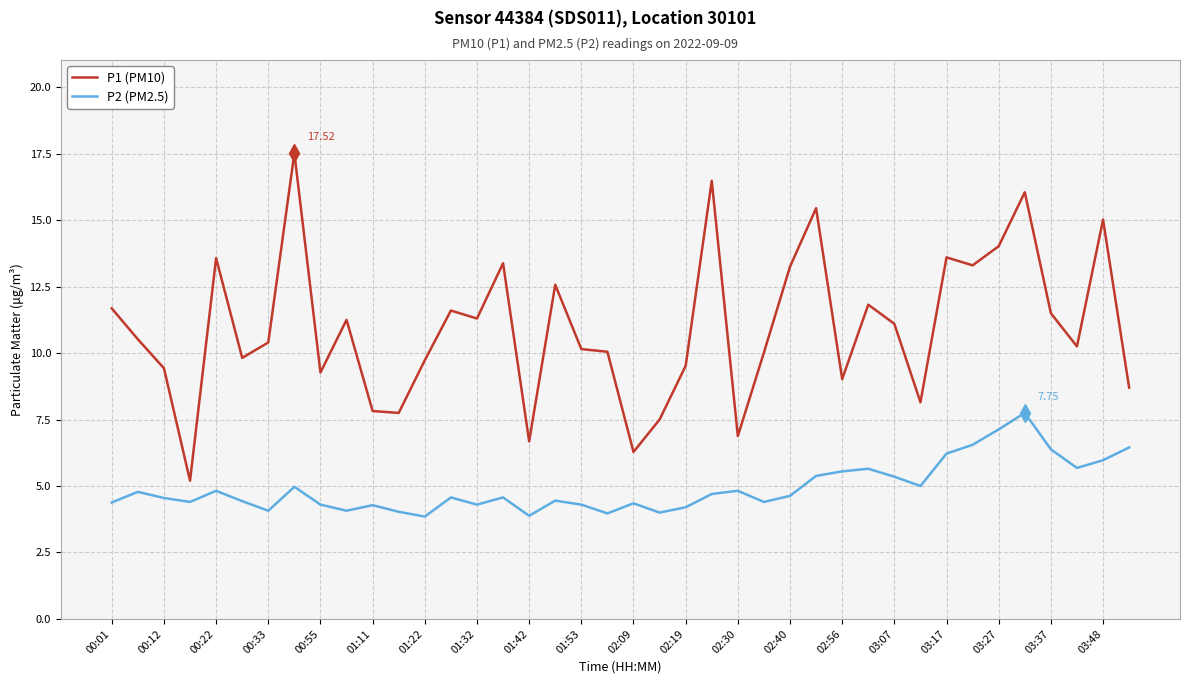

True or false: P2 (PM2.5) and P1 (PM10) cross at least once.

False